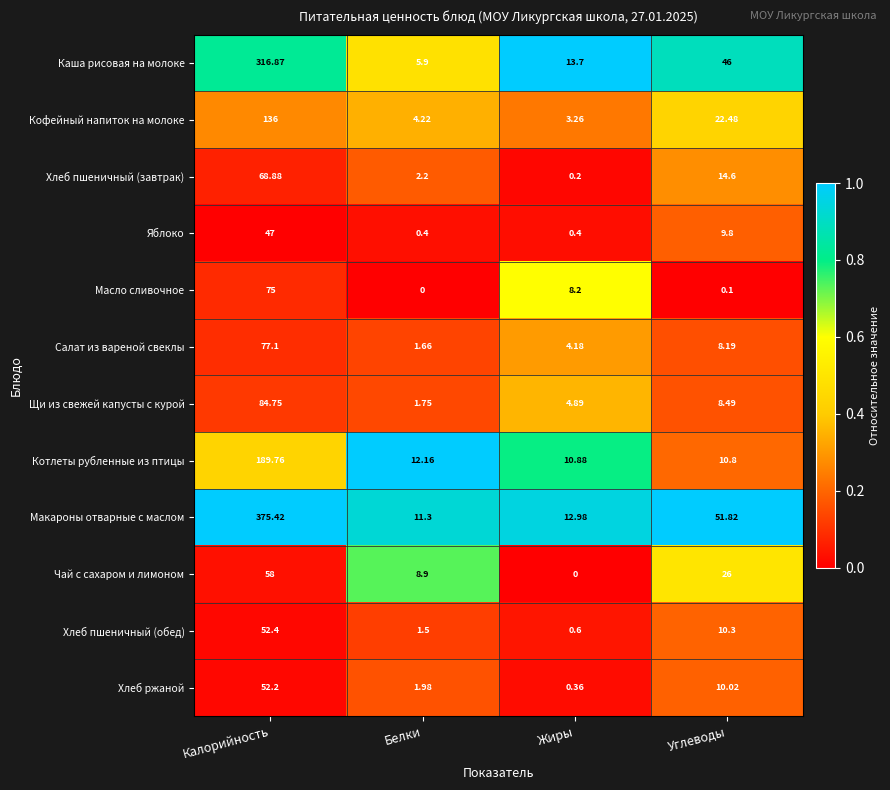

At how many categories does at least one series exceed 0?

4